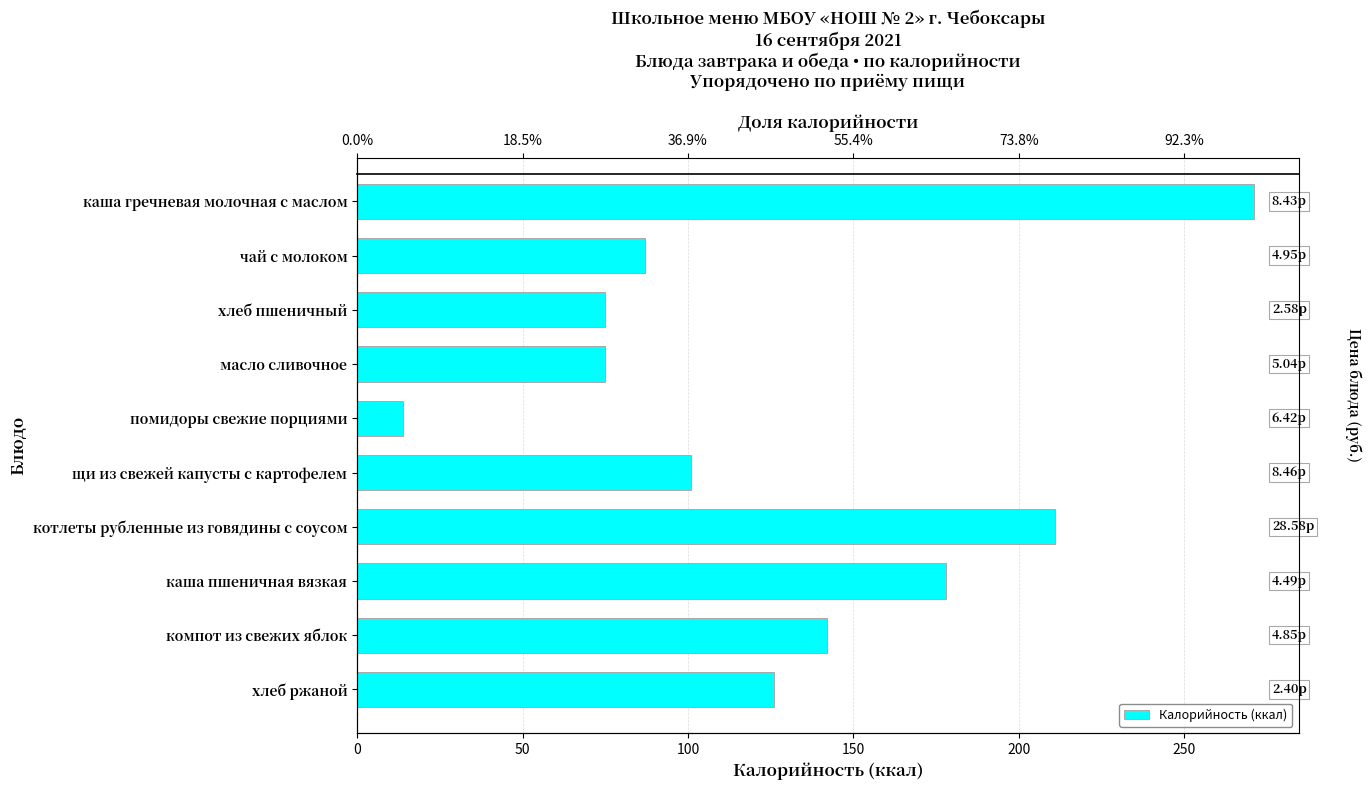

What is the difference between the values at хлеб пшеничный and каша гречневая молочная с маслом?

196